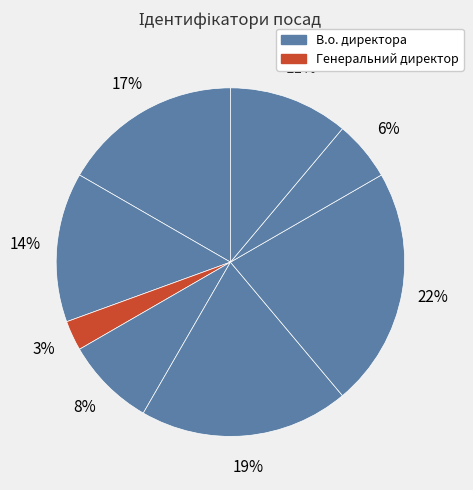

Is there any slice that represents more than half of the pie?

No